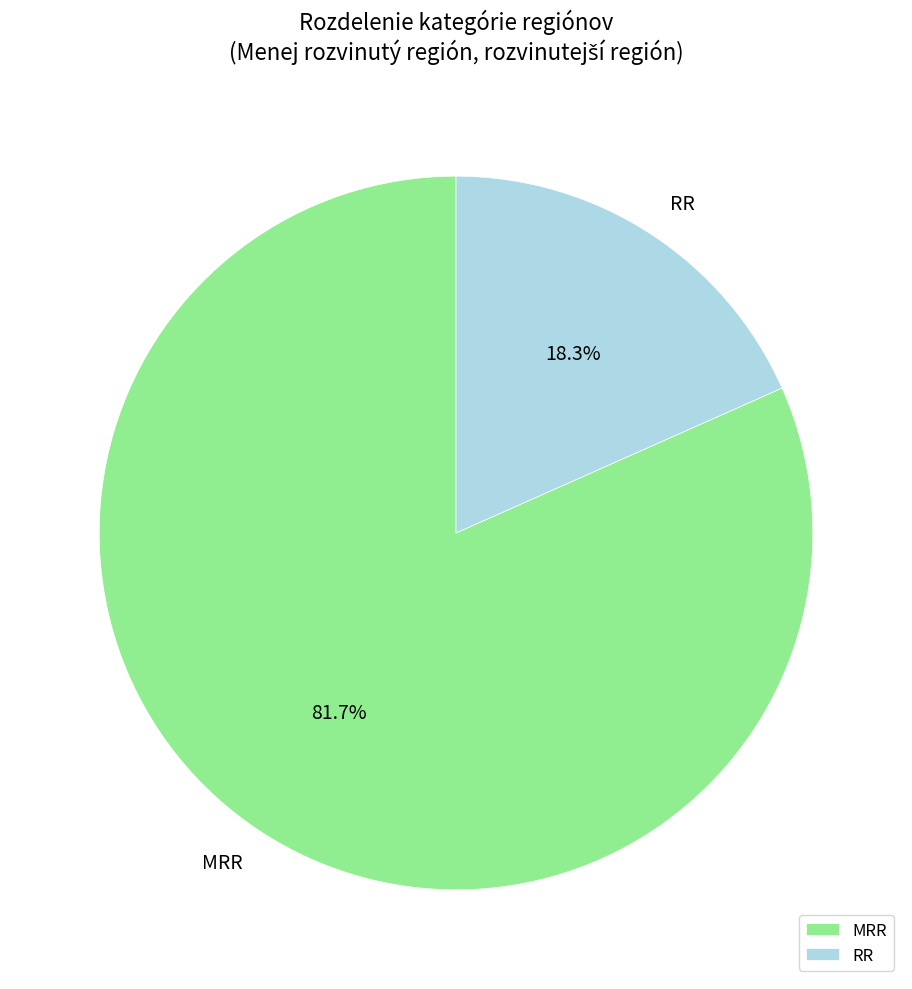

To the nearest percent, what portion does MRR represent?

82%